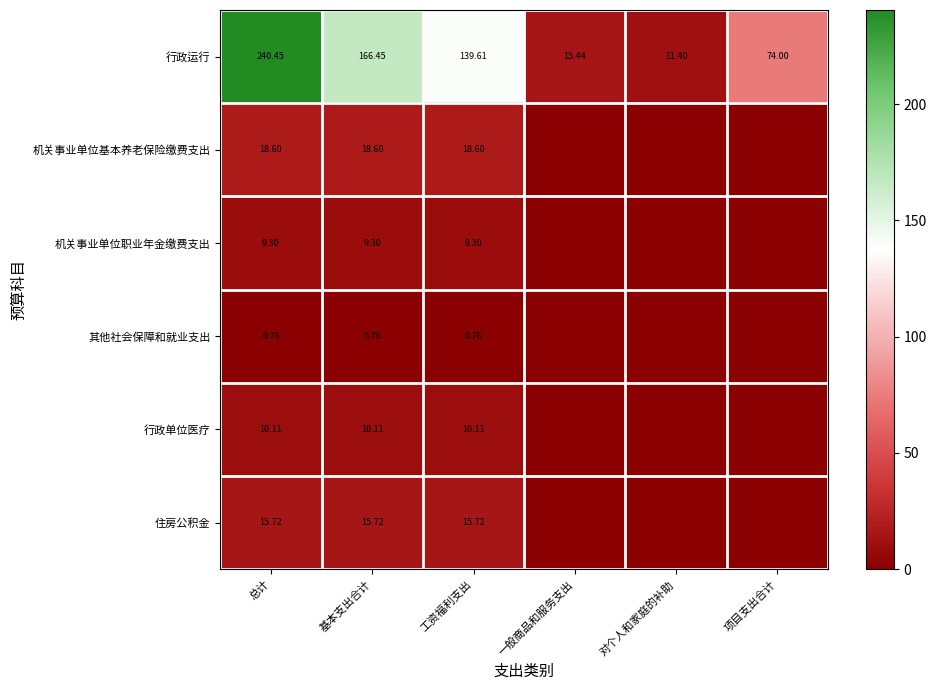

Rank the categories by 行政运行 value from lowest to highest.

对个人和家庭的补助, 一般商品和服务支出, 项目支出合计, 工资福利支出, 基本支出合计, 总计